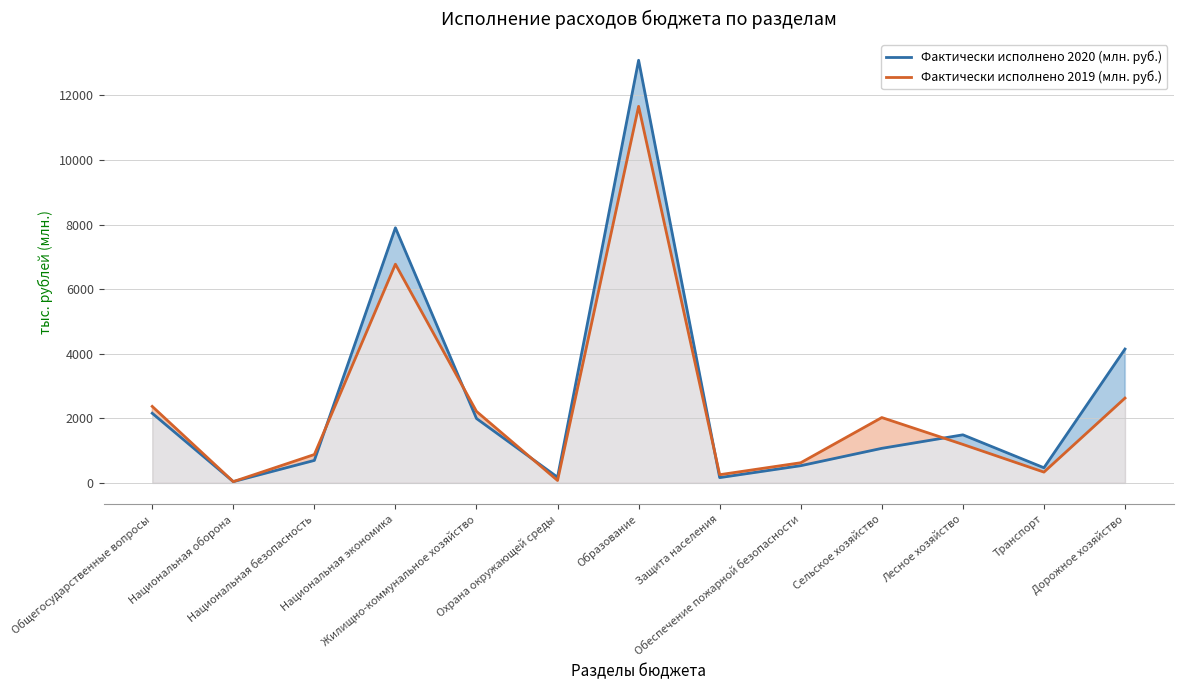

What is the difference between the maximum and minimum values in the Фактически исполнено 2019 (млн. руб.) series?

11624.4